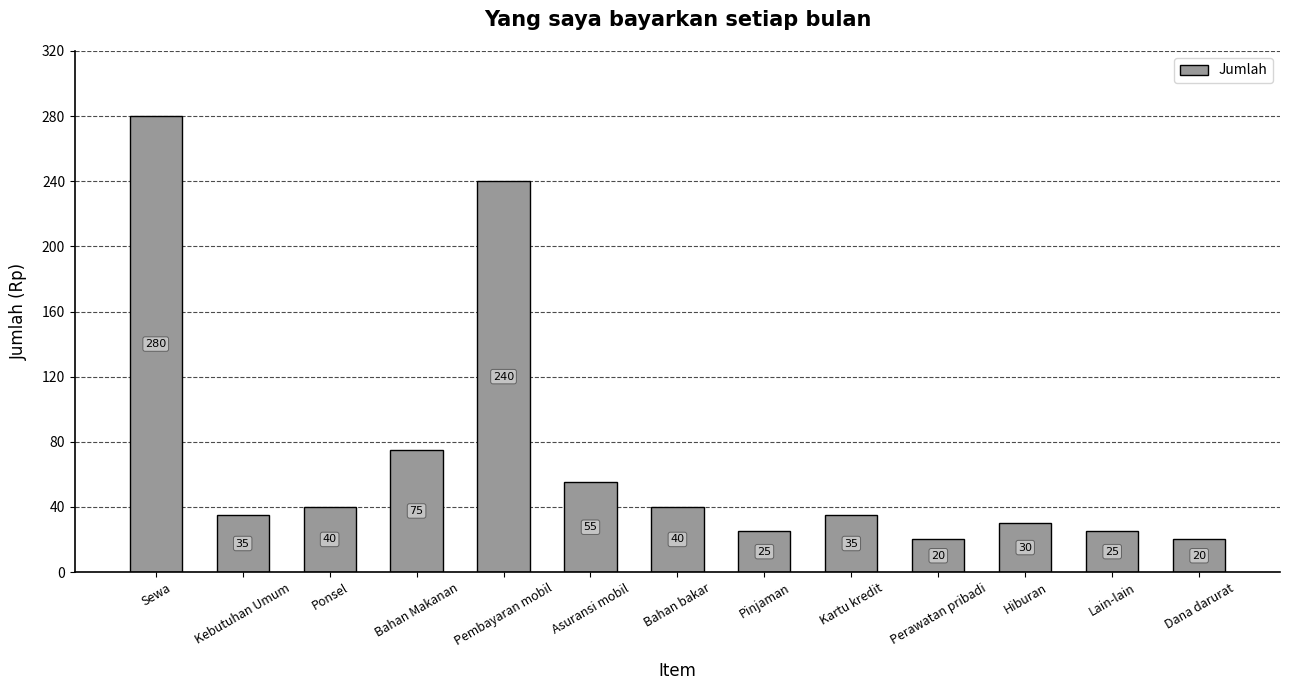

Reading left to right, extract all data points from this chart.

280	35	40	75	240	55	40	25	35	20	30	25	20